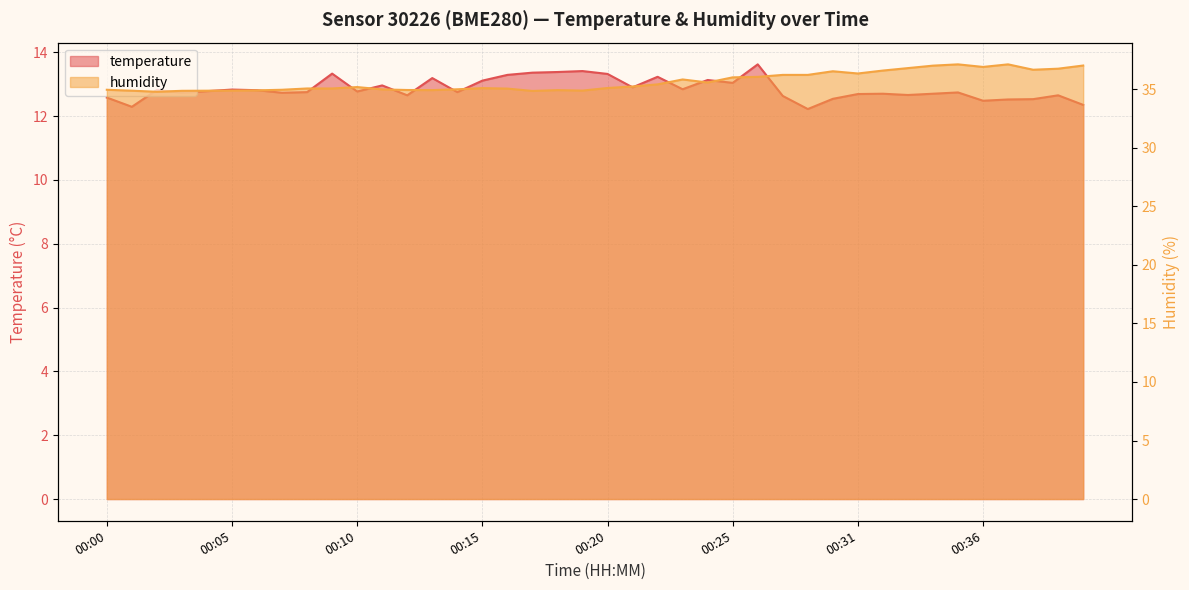

What is the total value across all series at 00:09?

48.4